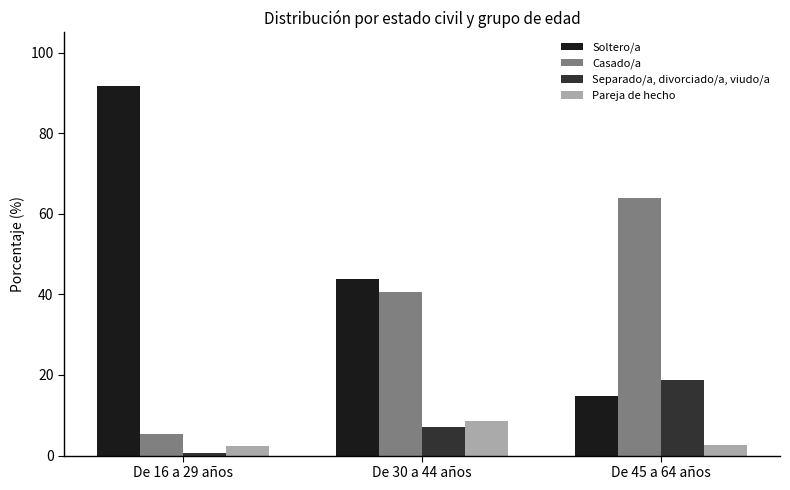

How many groups of bars are there?

3